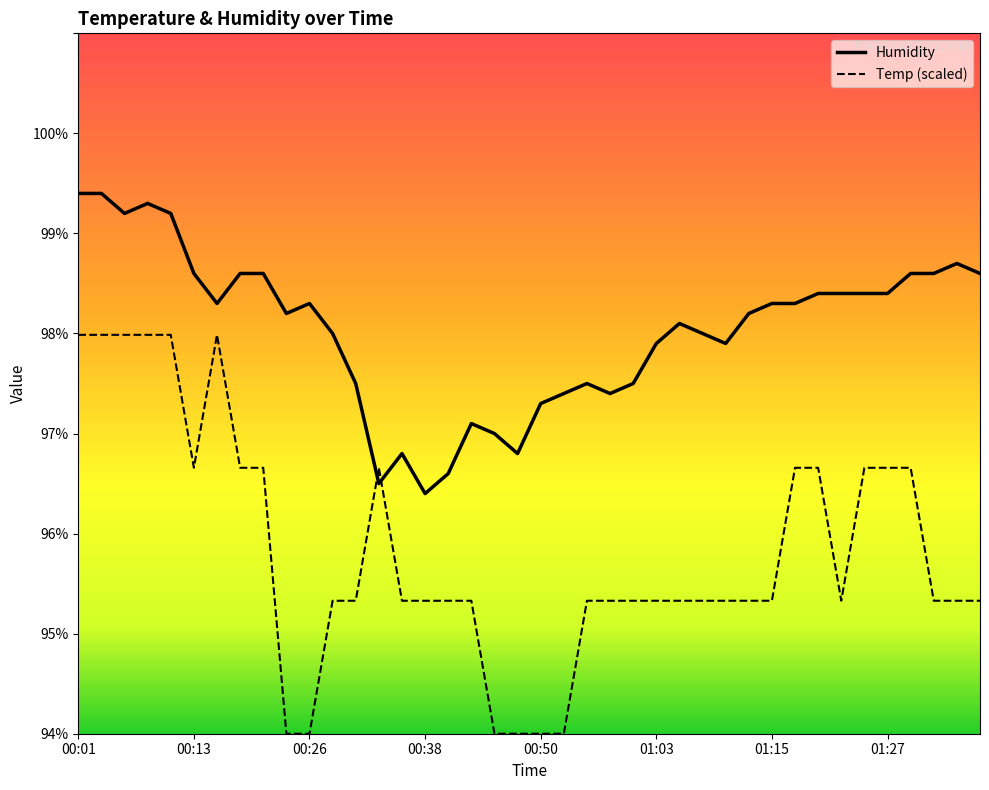

What is the highest value of the Humidity series?

99.4